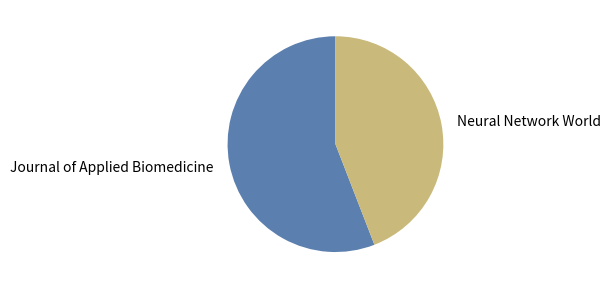

What is the majority slice?

Journal of Applied Biomedicine